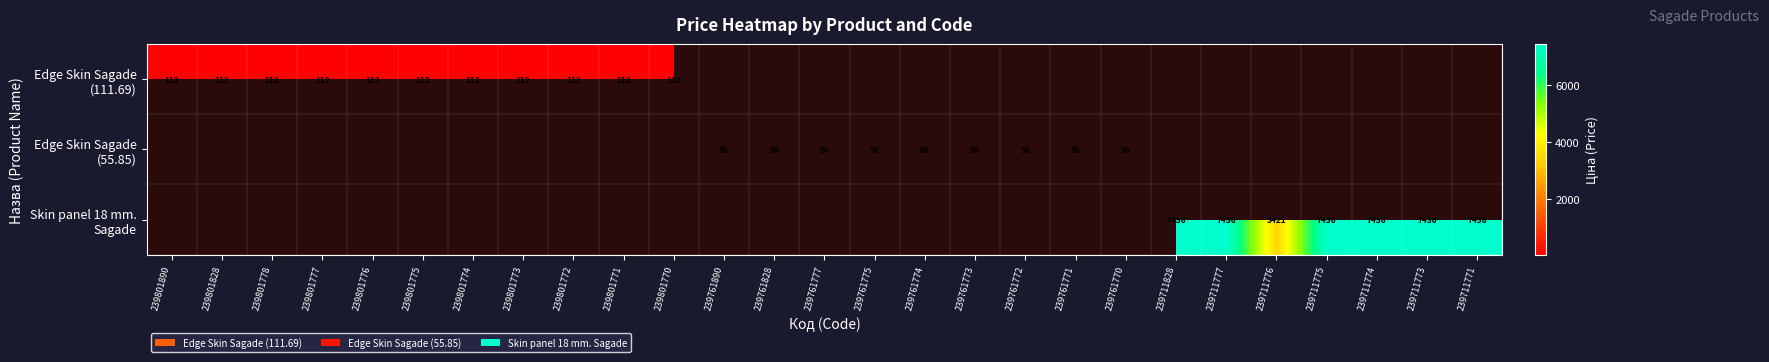

At 239801770, list the series in order from smallest to largest.

Edge Skin Sagade (111.69), Edge Skin Sagade (55.85), Skin panel 18 mm. Sagade